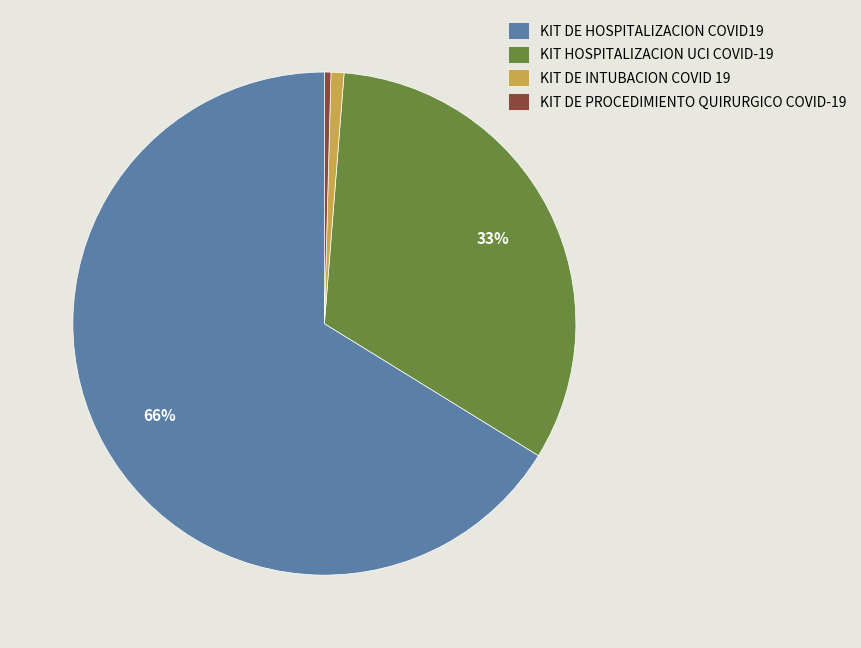

Count the number of slices in the pie.

4